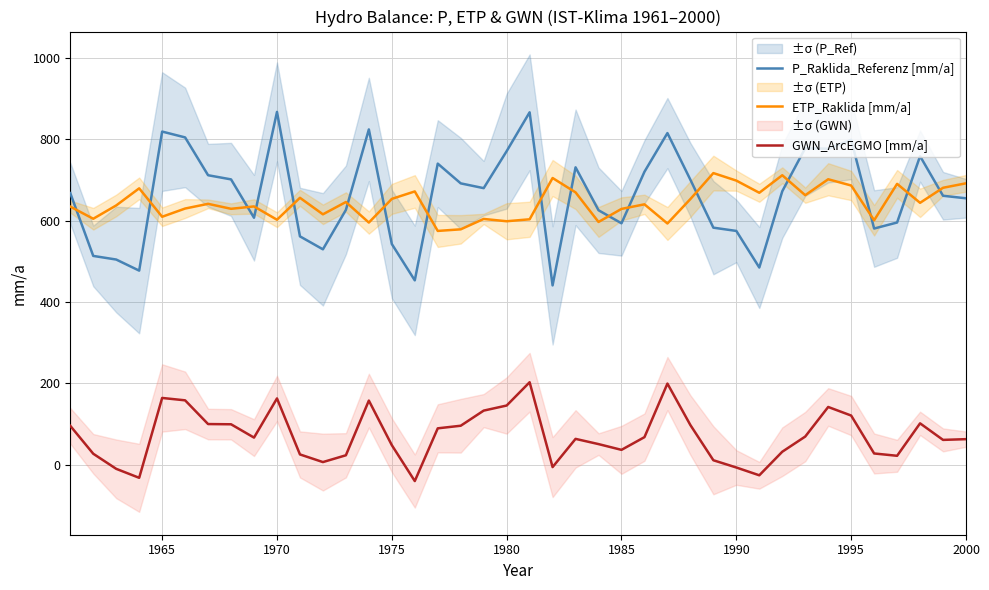

How many distinct data groups are displayed?

3